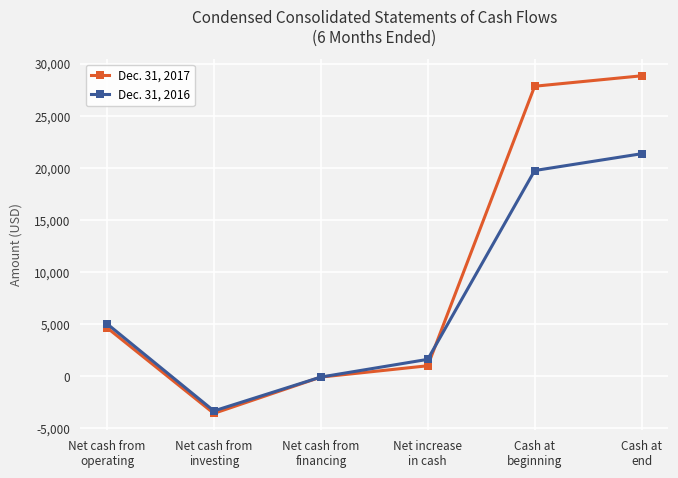

Rank the series by their maximum value, from highest to lowest.

Dec. 31, 2017, Dec. 31, 2016